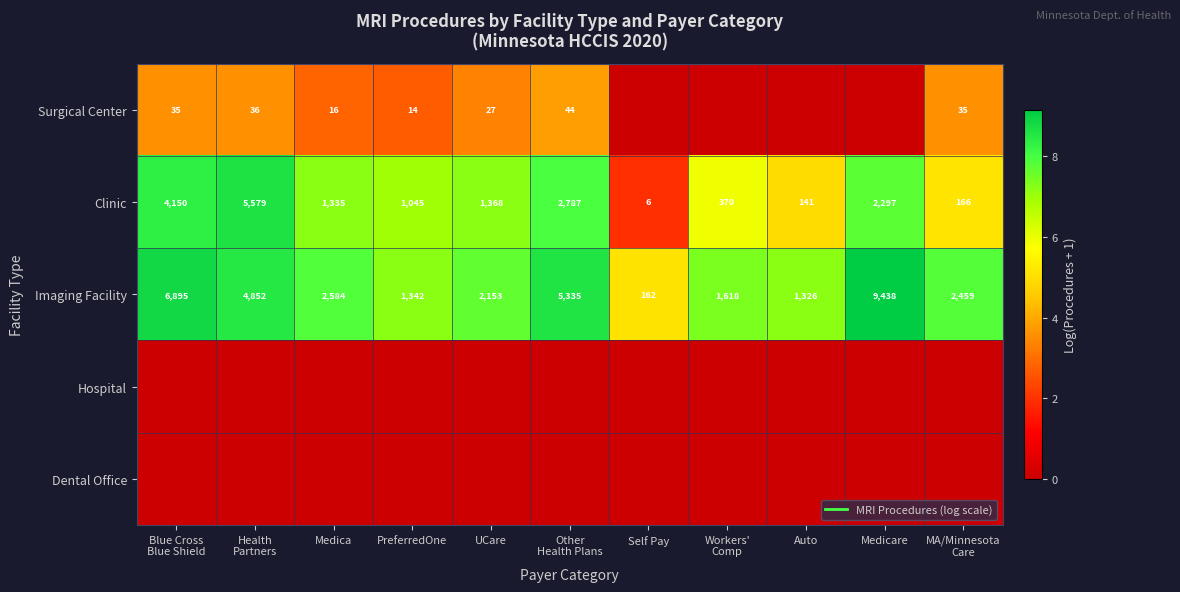

Rank the categories by Hospital value from lowest to highest.

Blue Cross Blue Shield, Health Partners, Medica, PreferredOne, UCare, Other Health Plans, Self Pay, Workers' Comp, Auto, Medicare, MA/Minnesota Care